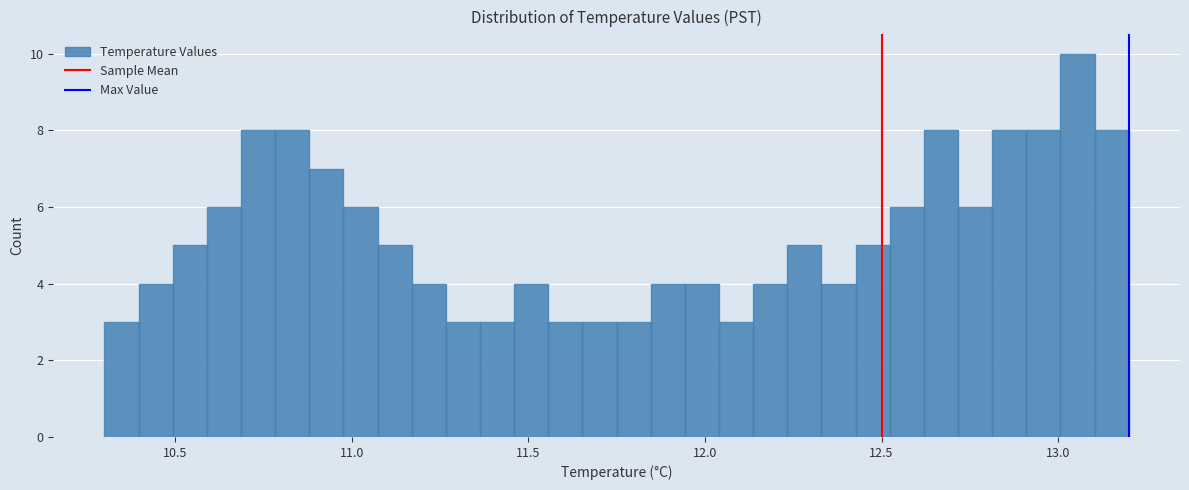

Around what value on the x-axis is the tallest bar? Give the approximate position of its centre, as read against the axis.

13.05